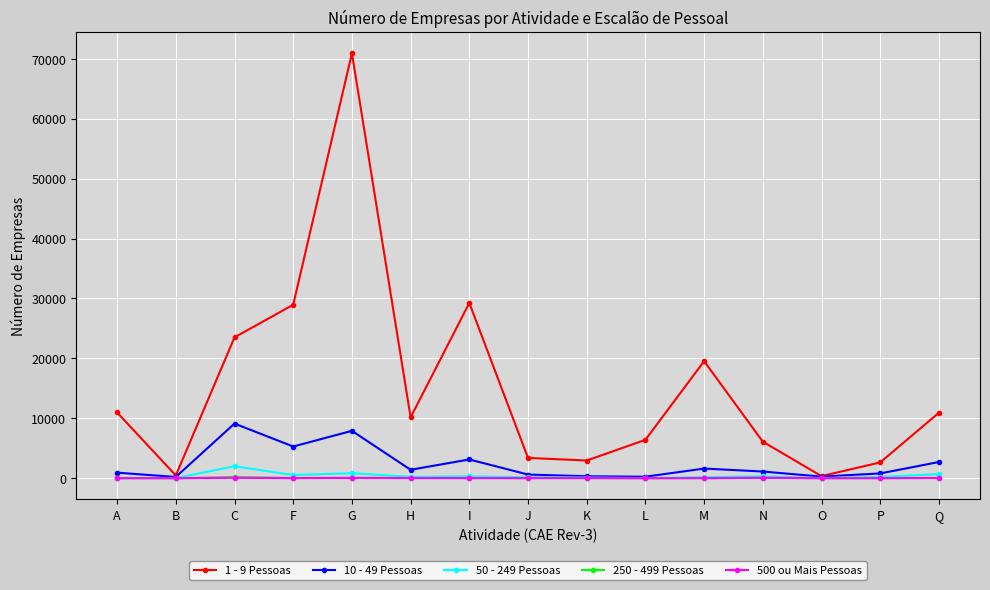

What is the difference between the 500 ou Mais Pessoas values at K and J?

4